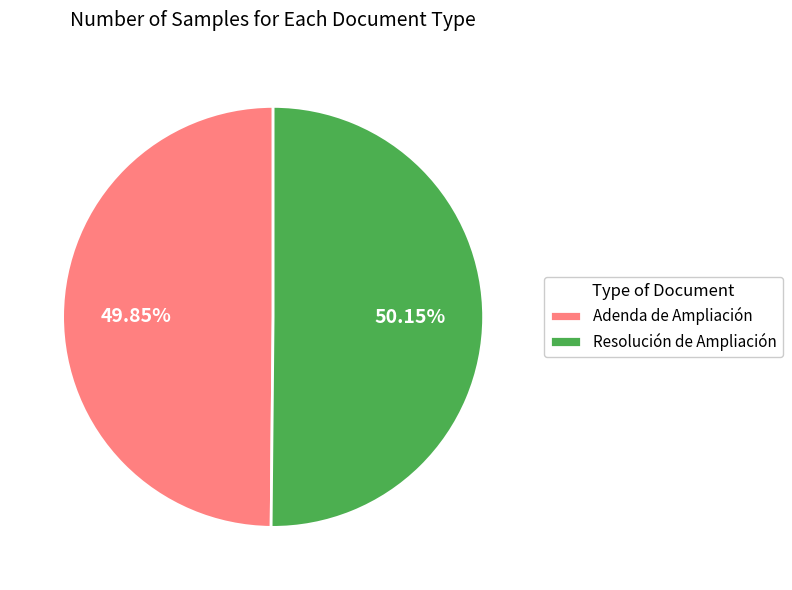

How many segments does this pie chart have?

2